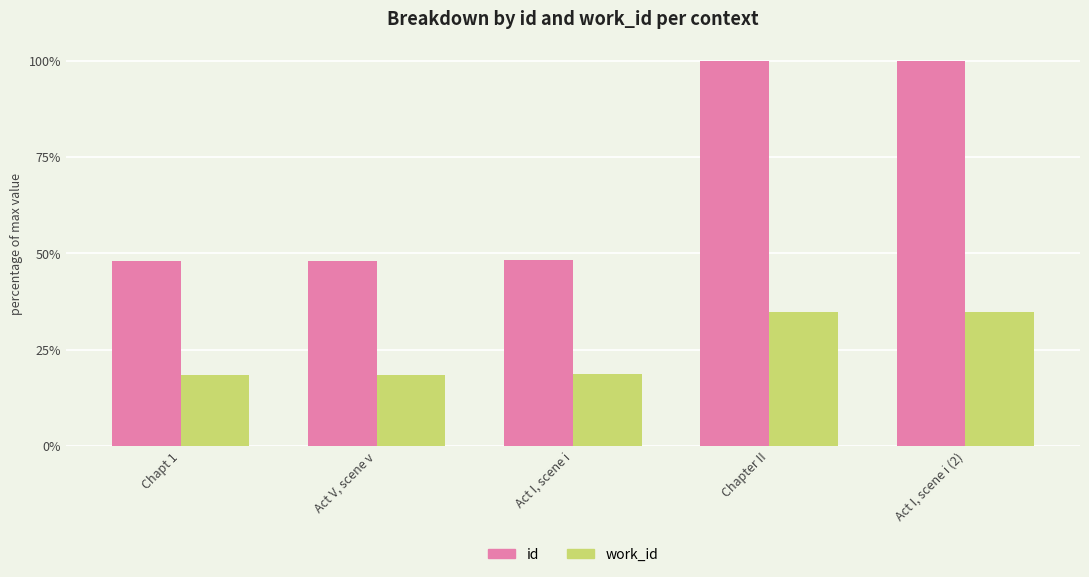

What is the total value across all series at Act I, scene i (2)?

134.9